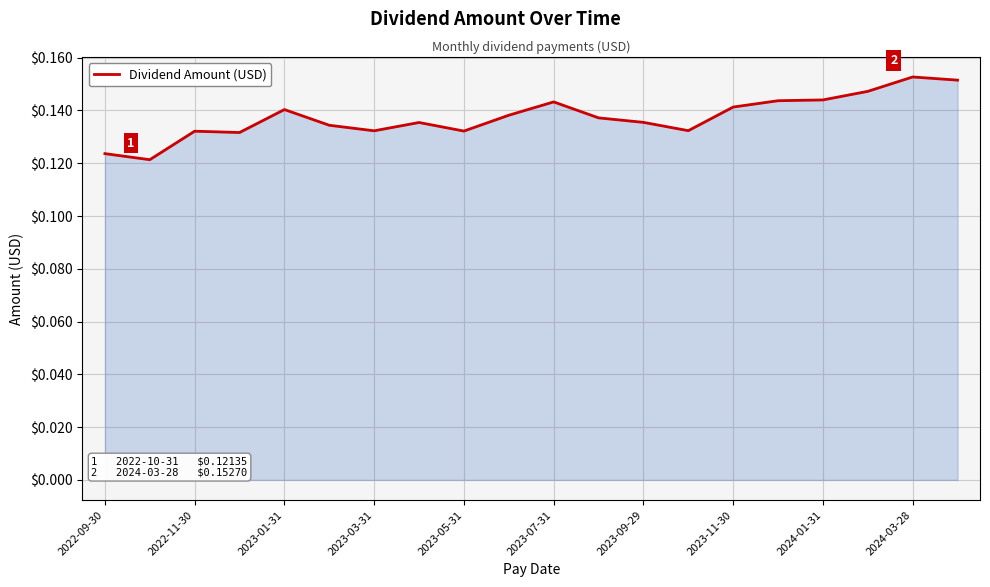

The chart shows a value of 0.2 at 2023-01-31. True or false?

False